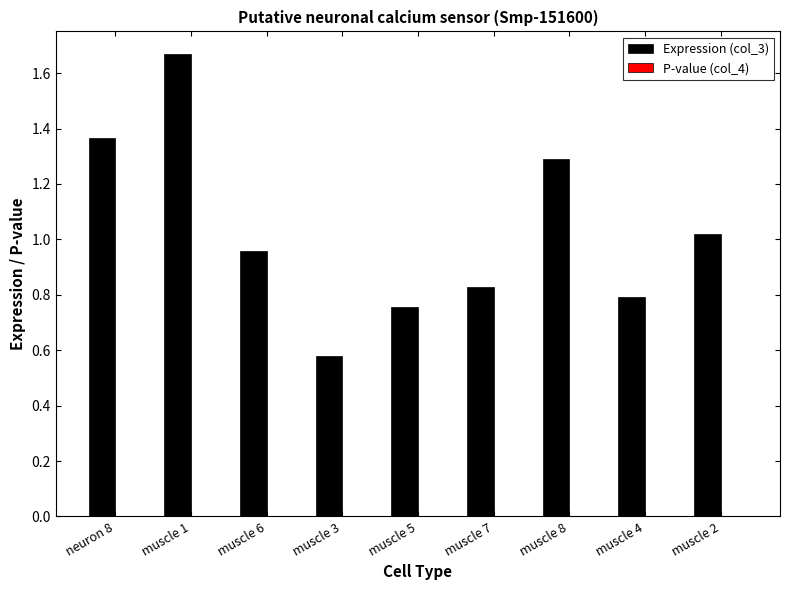

The value of Expression (col_3) at muscle 4 is 0.2. True or false?

False